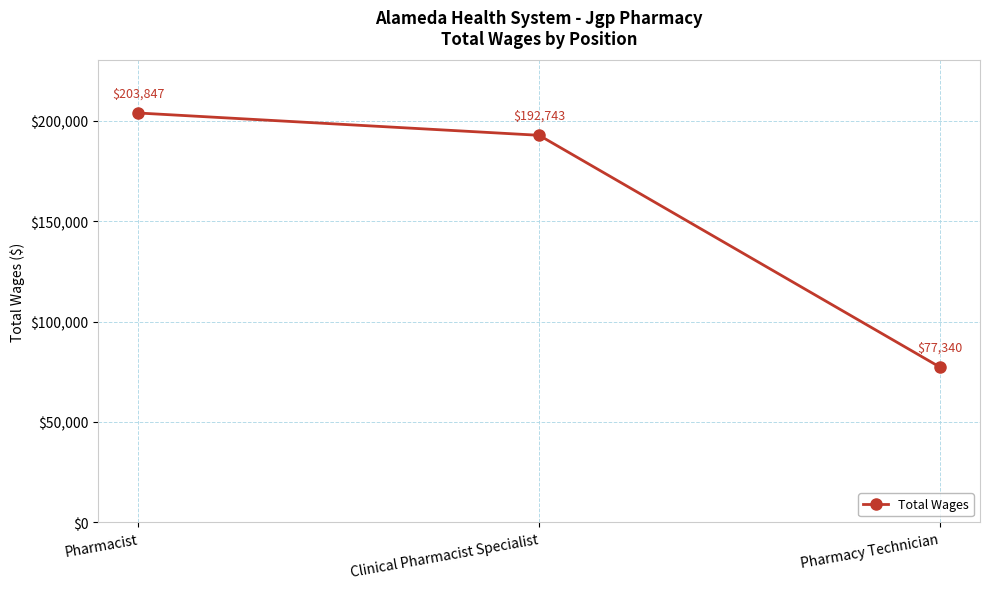

The value at Clinical Pharmacist Specialist is 192743. True or false?

True